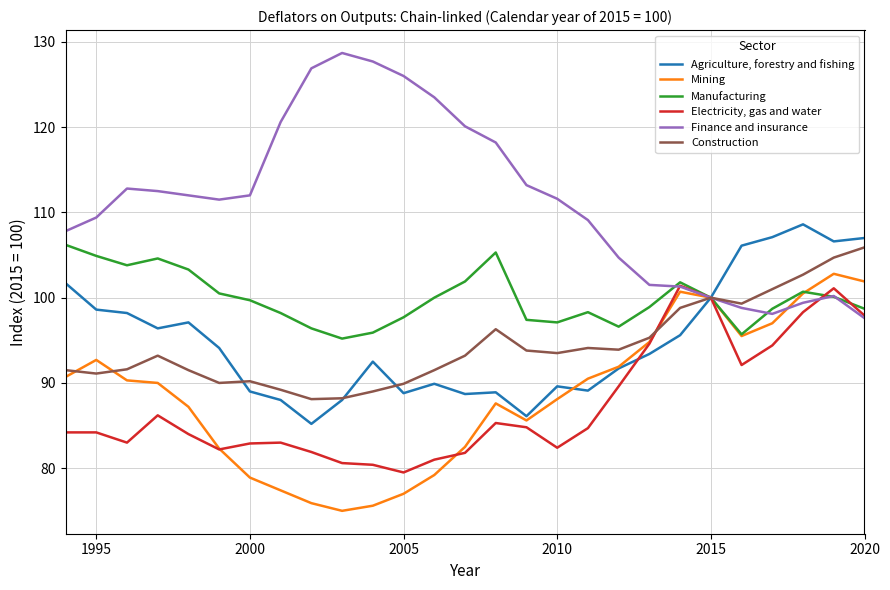

Rank the series by their maximum value, from highest to lowest.

Finance and insurance, Agriculture, forestry and fishing, Manufacturing, Construction, Mining, Electricity, gas and water